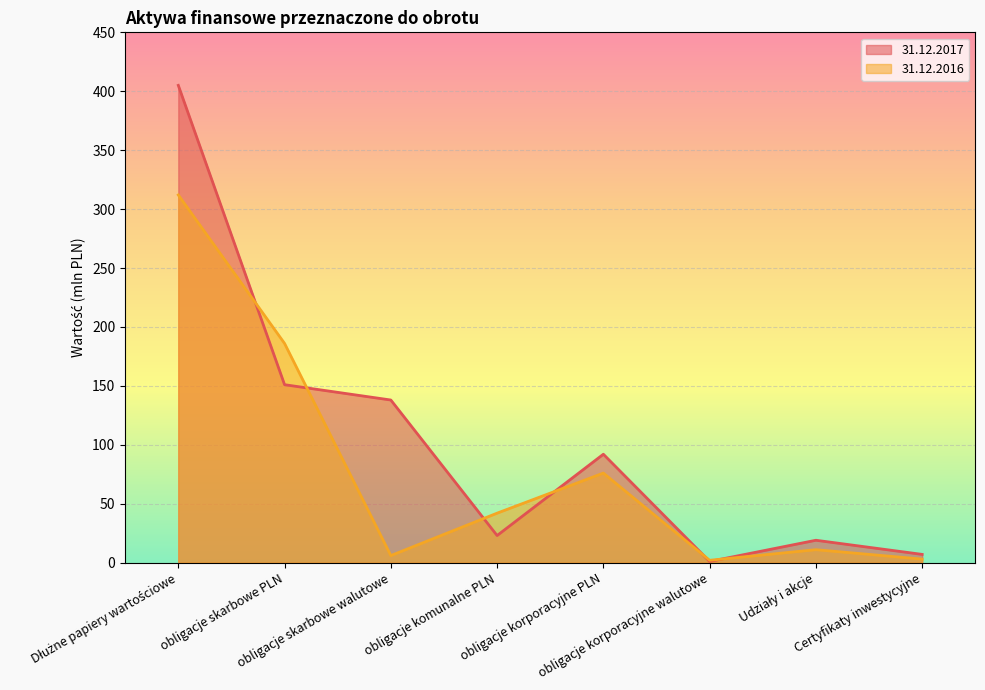

Which series has the largest total across all categories?

31.12.2017